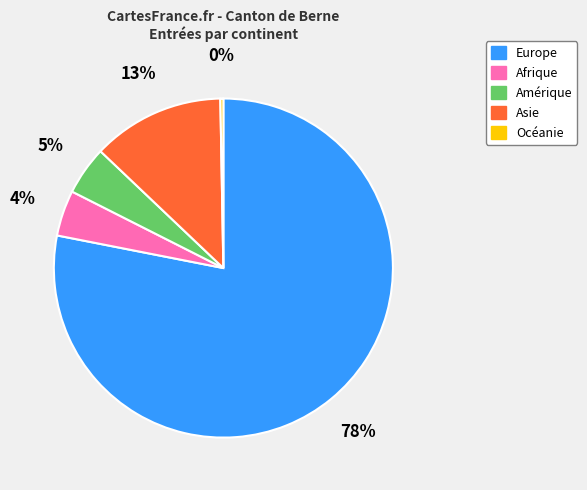

The Océanie slice represents 0% of the pie. True or false?

True